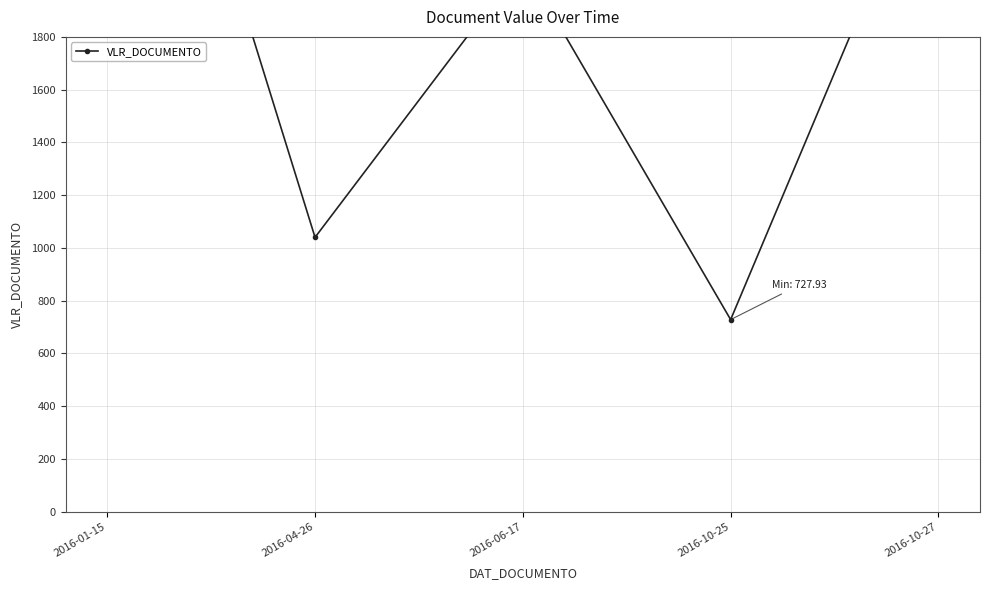

What position from the right is 2016-01-15?

5